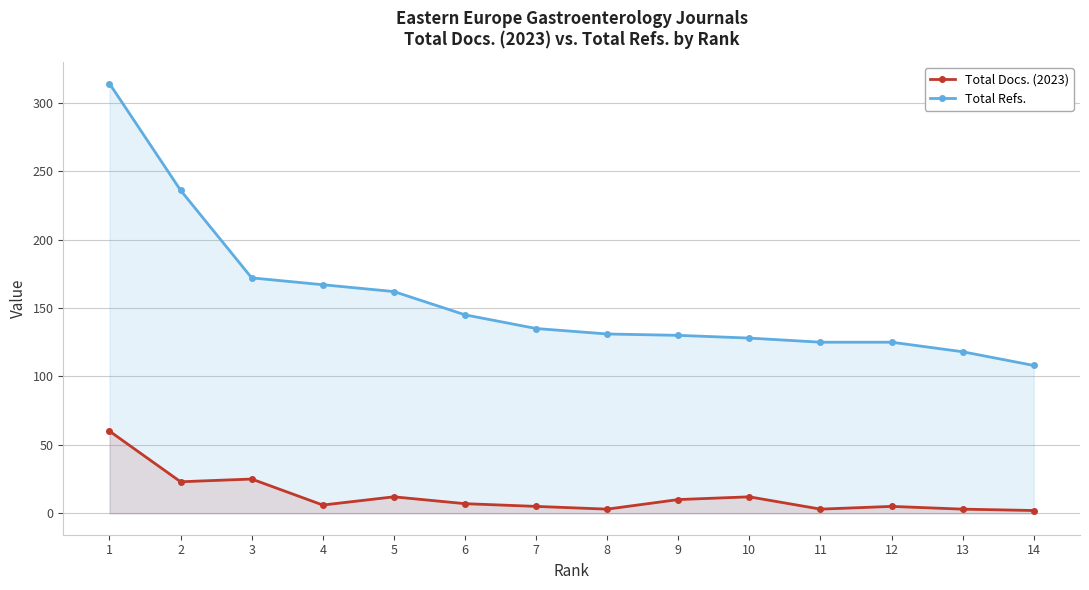

What is the spread (max minus min) of values at 6?

138